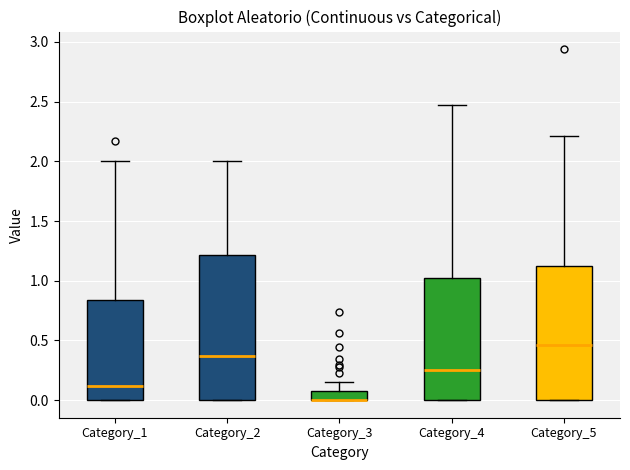

Reading left to right, read every box against the y-axis: the position of its median line, the range the box covers, and the ends of its whiskers. The values are not printed on the chart, so give them approximately, as read against the axis.

Category_1: median 0.10, box 0.00 to 0.85, whiskers 0.00 to 2.00
Category_2: median 0.35, box 0.00 to 1.20, whiskers 0.00 to 2.00
Category_3: median 0.00 (drawn on the box's lower edge), box 0.00 to 0.10, whiskers 0.00 to 0.15
Category_4: median 0.25, box 0.00 to 1.00, whiskers 0.00 to 2.45
Category_5: median 0.45, box 0.00 to 1.15, whiskers 0.00 to 2.20